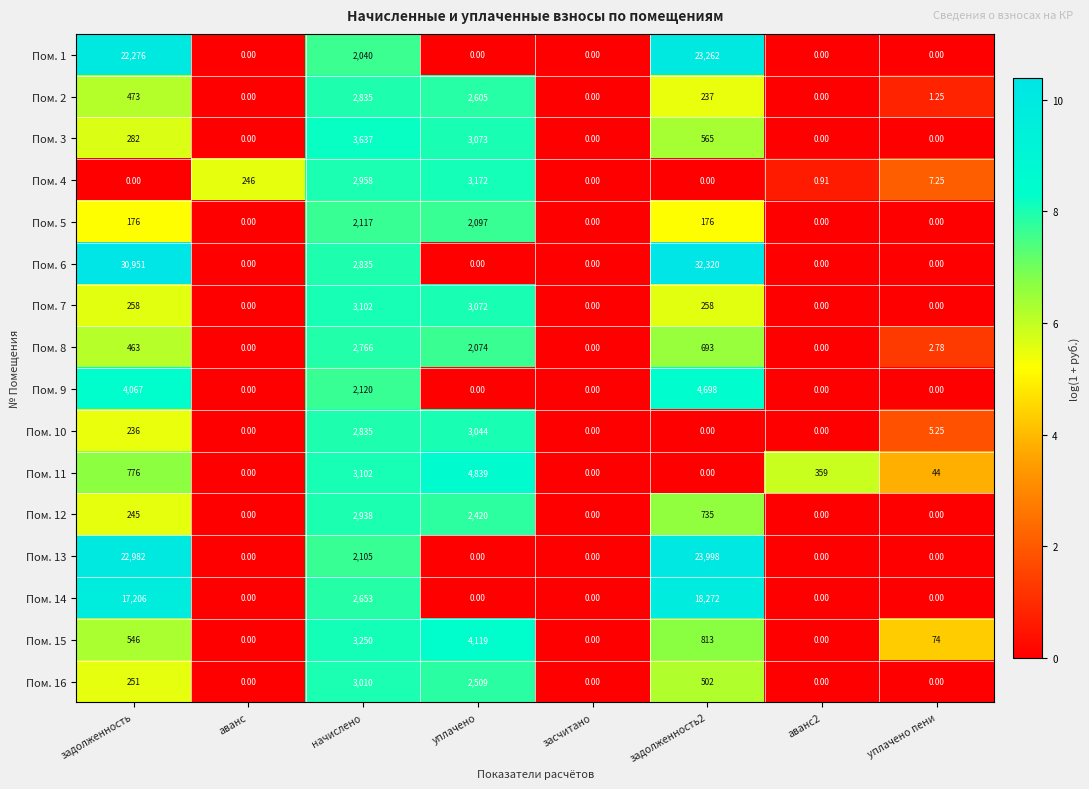

Where is Пом. 6 nearest to the value 16160?

начислено